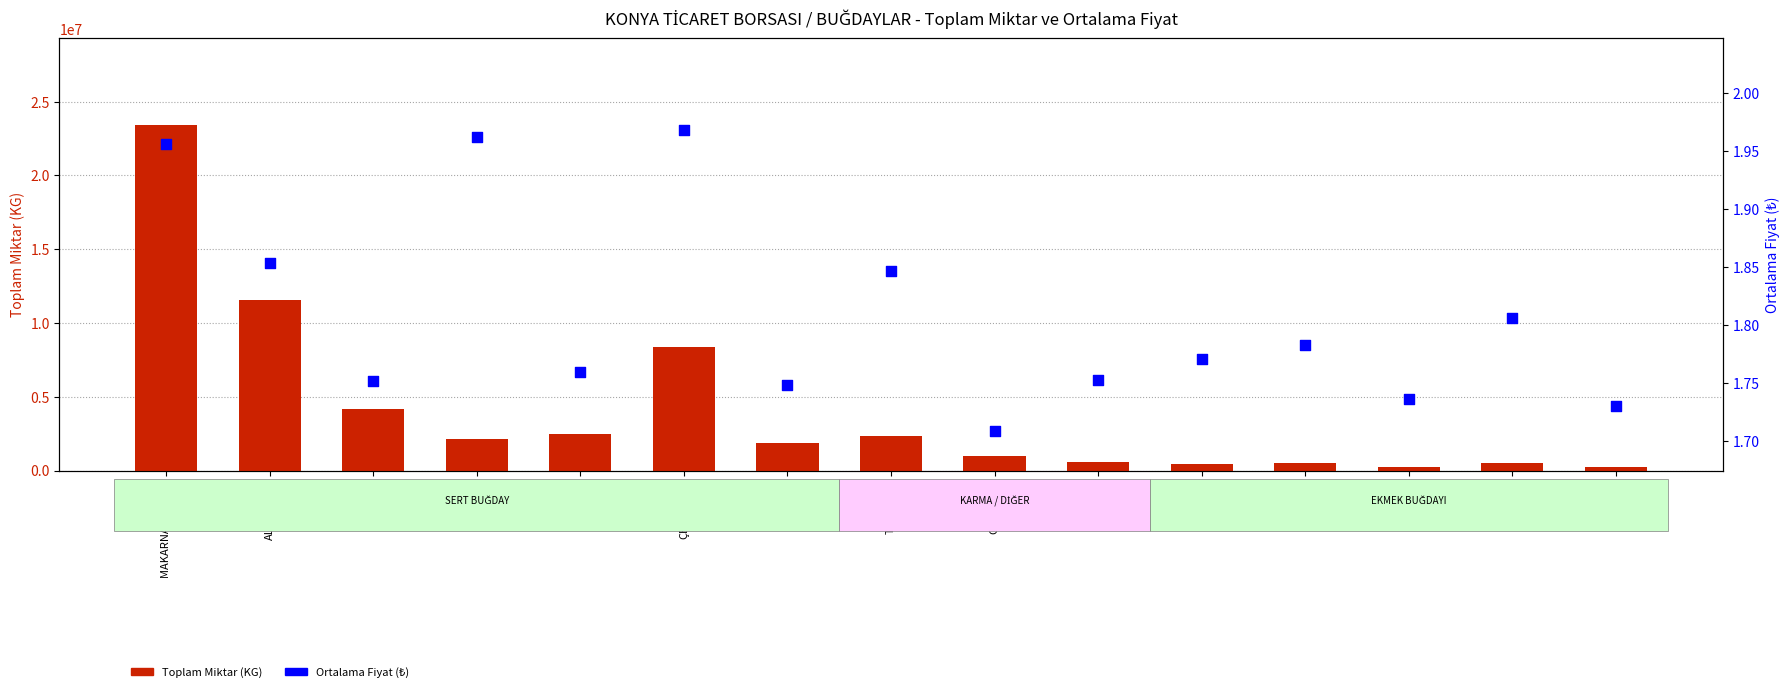

What are all the series names shown in the legend?

Toplam Miktar (KG), Ortalama Fiyat (₺)